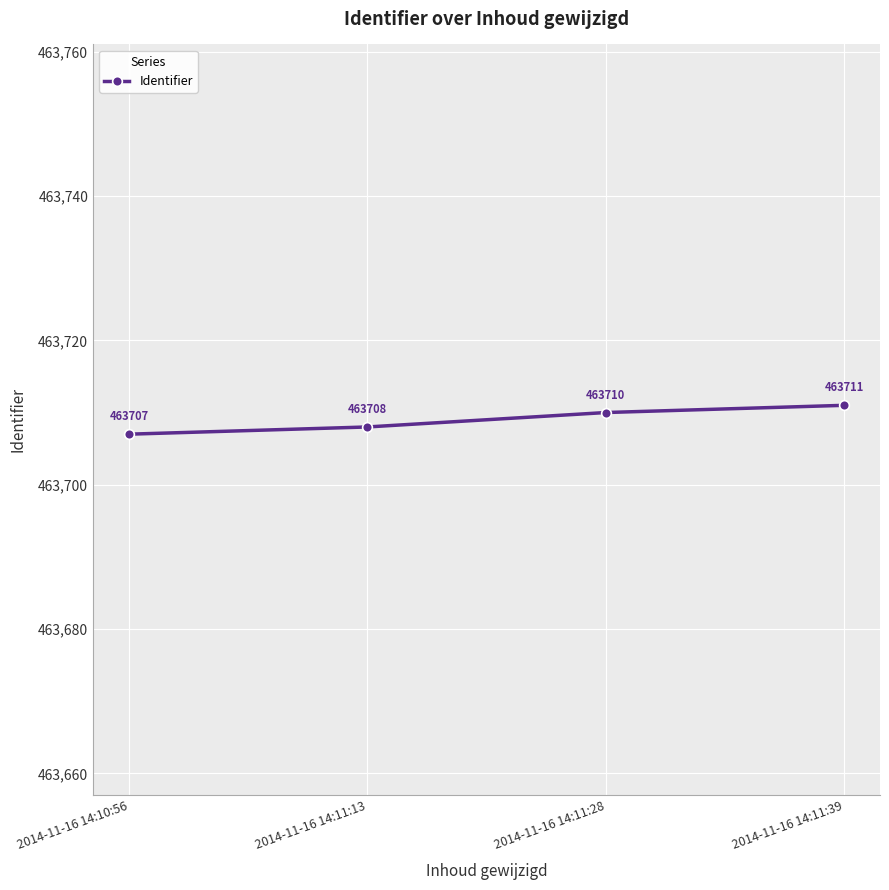

What is the smallest value displayed?

463707